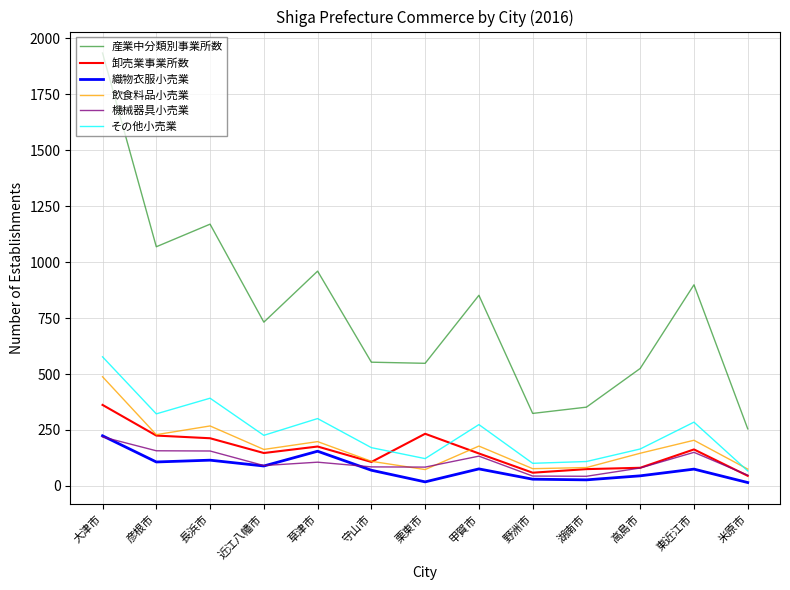

Which series has the largest range (max minus min)?

産業中分類別事業所数